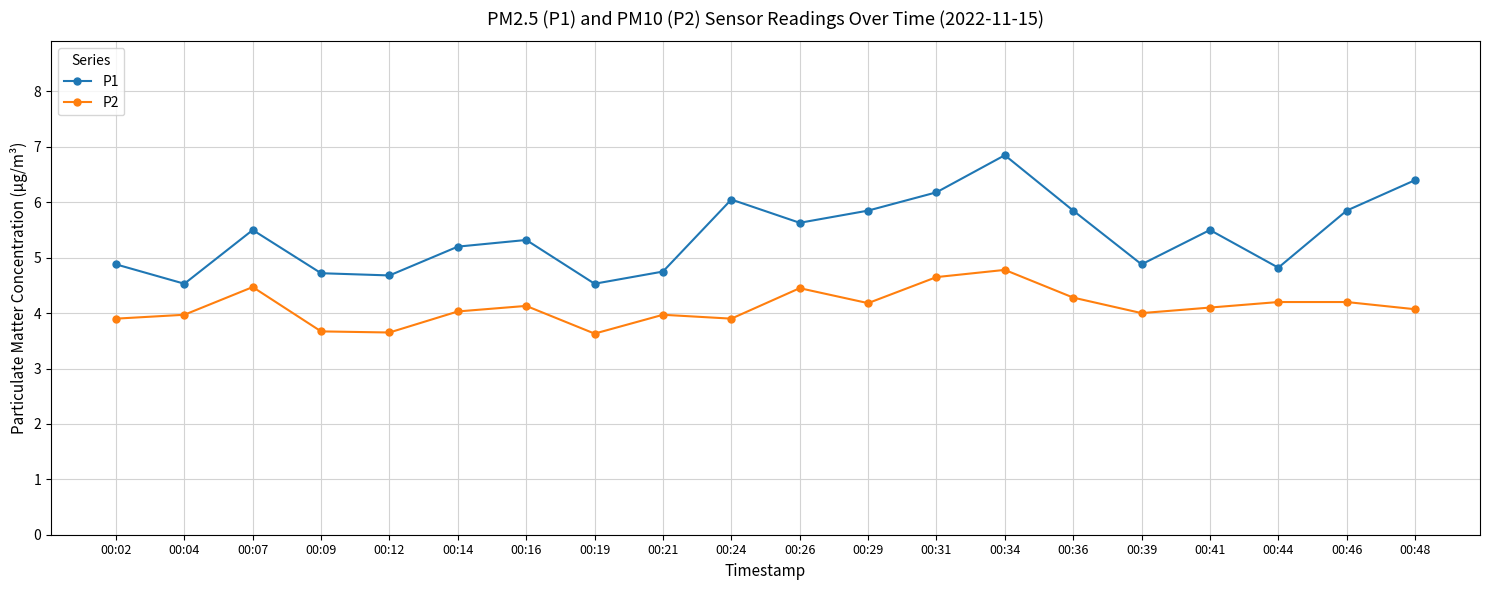

What is the value of the P1 point at the 5th from the left?

4.7